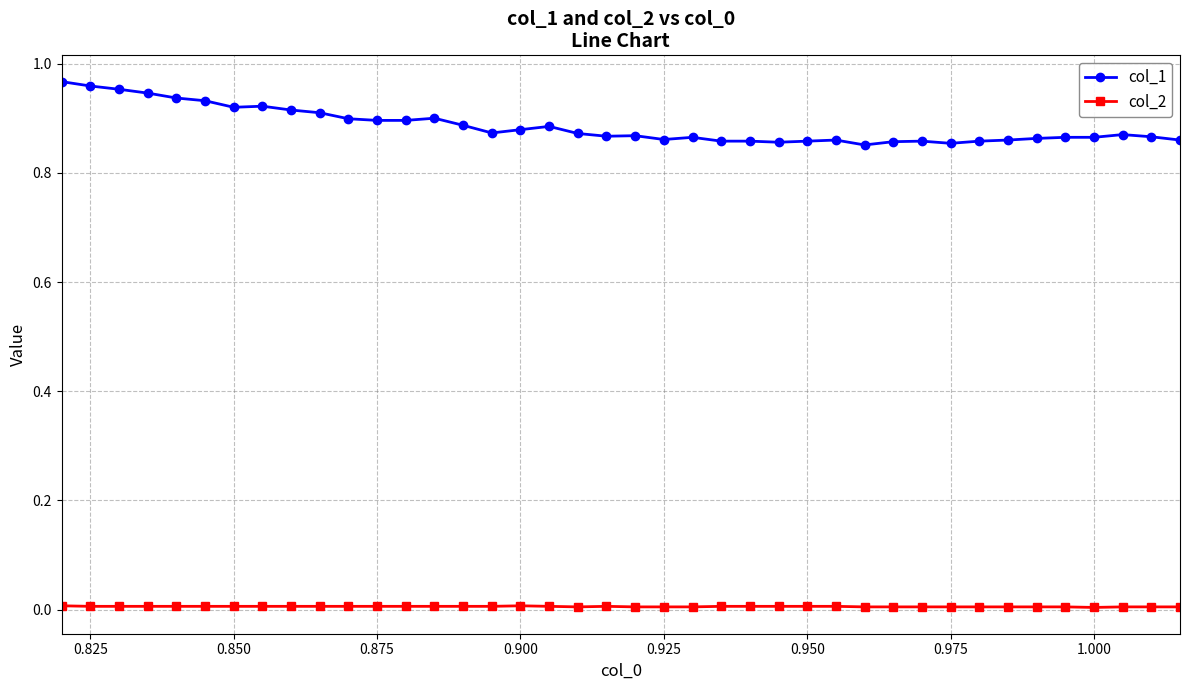

True or false: col_1 and col_2 cross at least once.

False